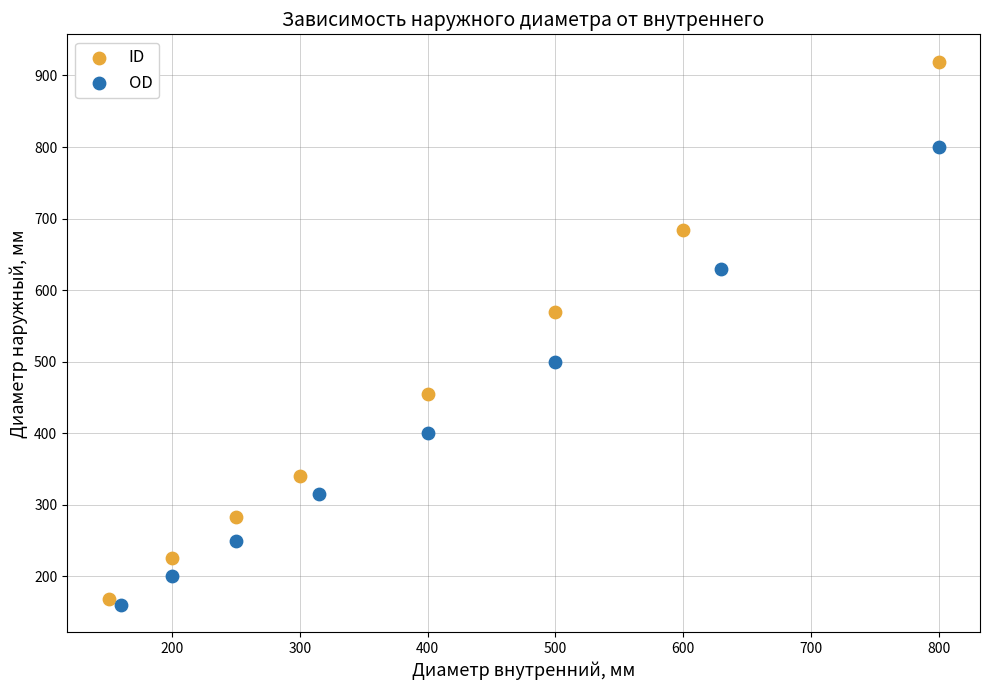

Which series has the largest Y range (max minus min)?

ID